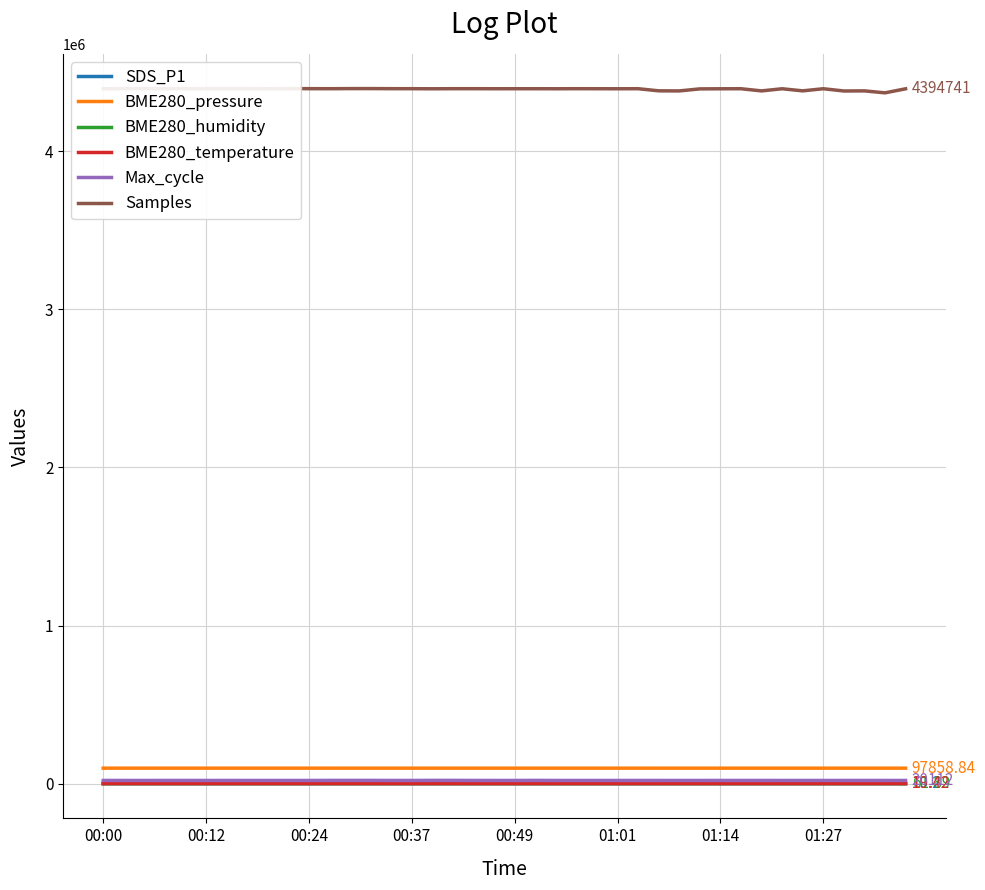

True or false: Samples and SDS_P1 cross at least once.

False